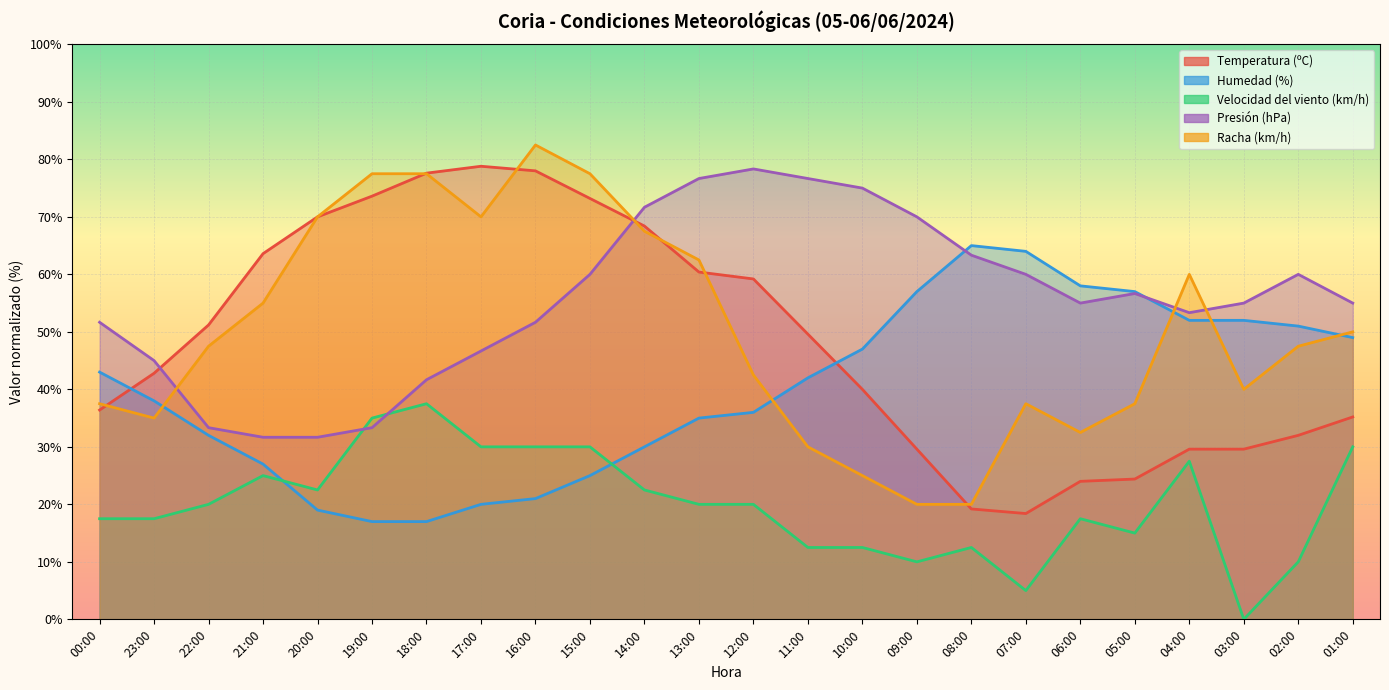

True or false: Racha (km/h) has more than 2 interior local peaks.

True